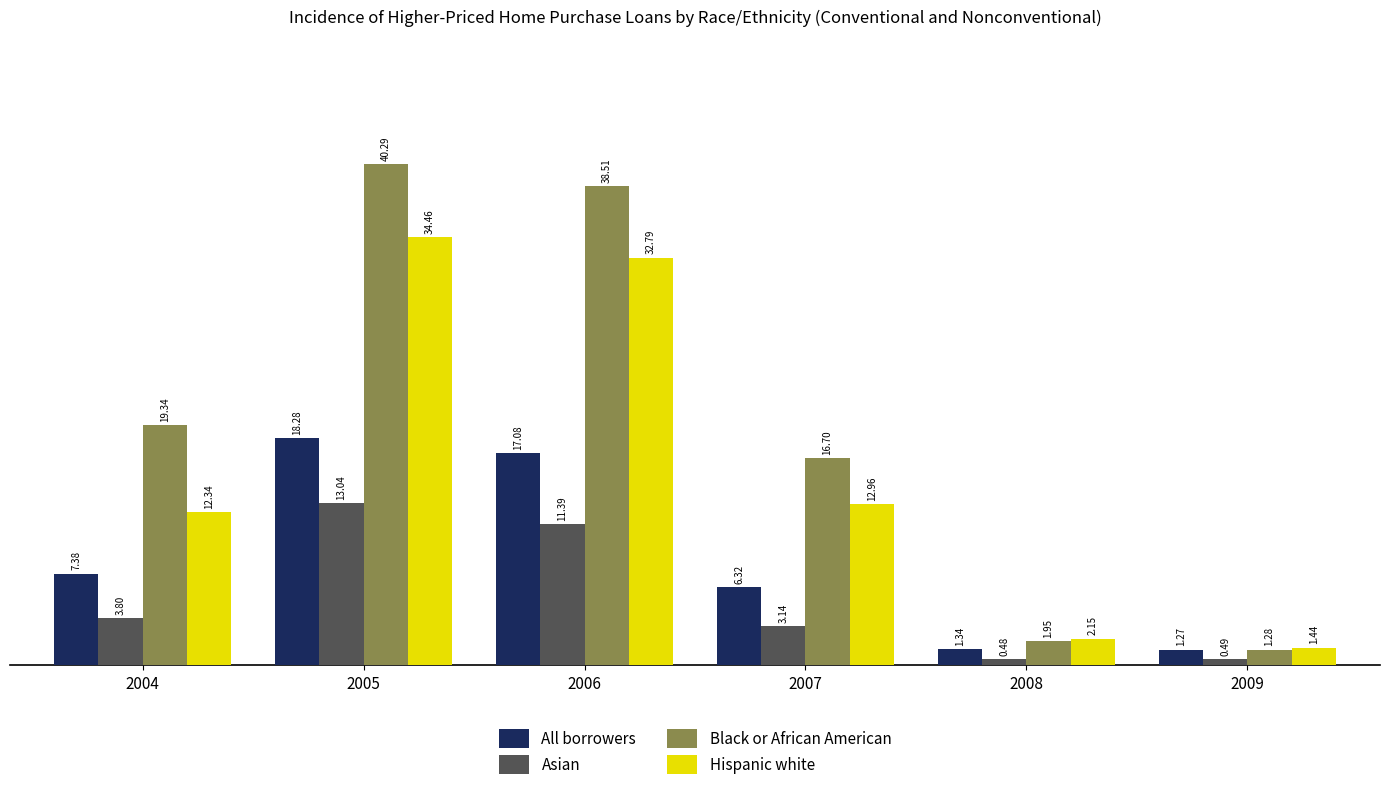

Rank the categories by Asian value from lowest to highest.

2008, 2009, 2007, 2004, 2006, 2005